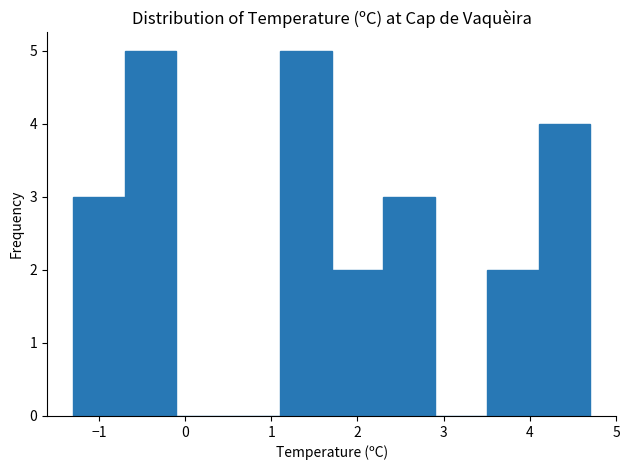

Reading left to right, transcribe this chart: for each bar, give the range it covers on the x-axis and its height. The values are not printed on the chart, so give them approximately, as read against the axis.

-1.3 to -0.7: 3
-0.7 to -0.1: 5
-0.1 to 0.5: 0
0.5 to 1.1: 0
1.1 to 1.7: 5
1.7 to 2.3: 2
2.3 to 2.9: 3
2.9 to 3.5: 0
3.5 to 4.1: 2
4.1 to 4.7: 4